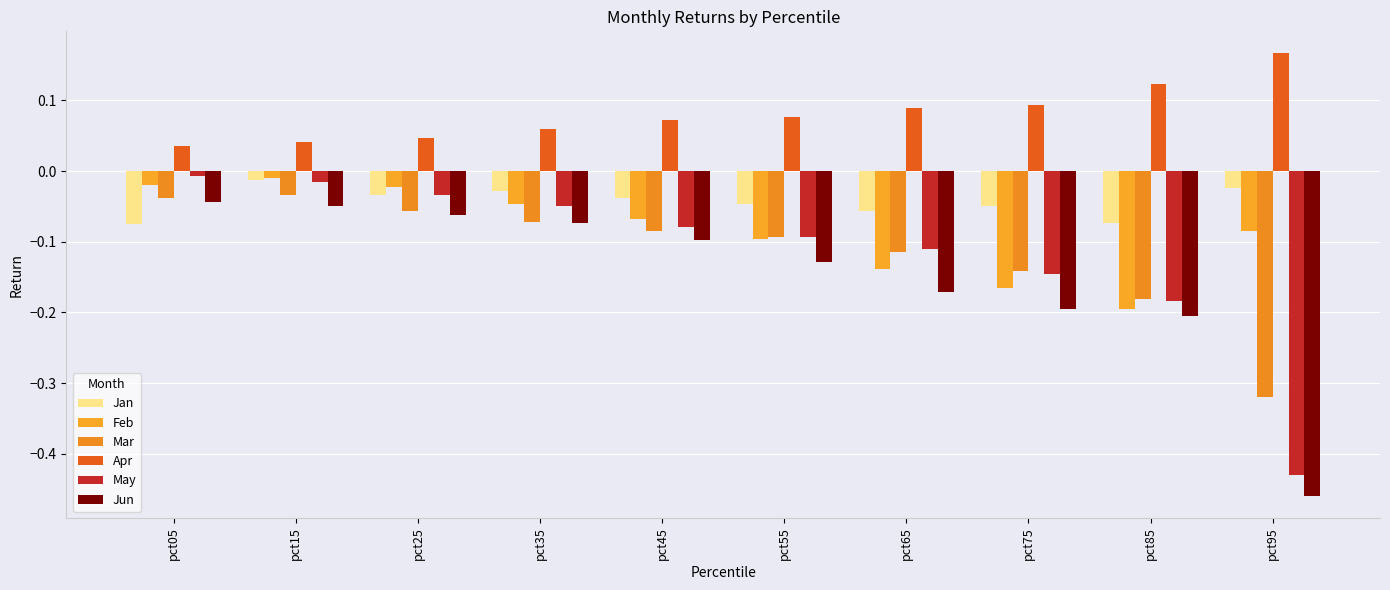

What is the sum of all May values?

-1.1